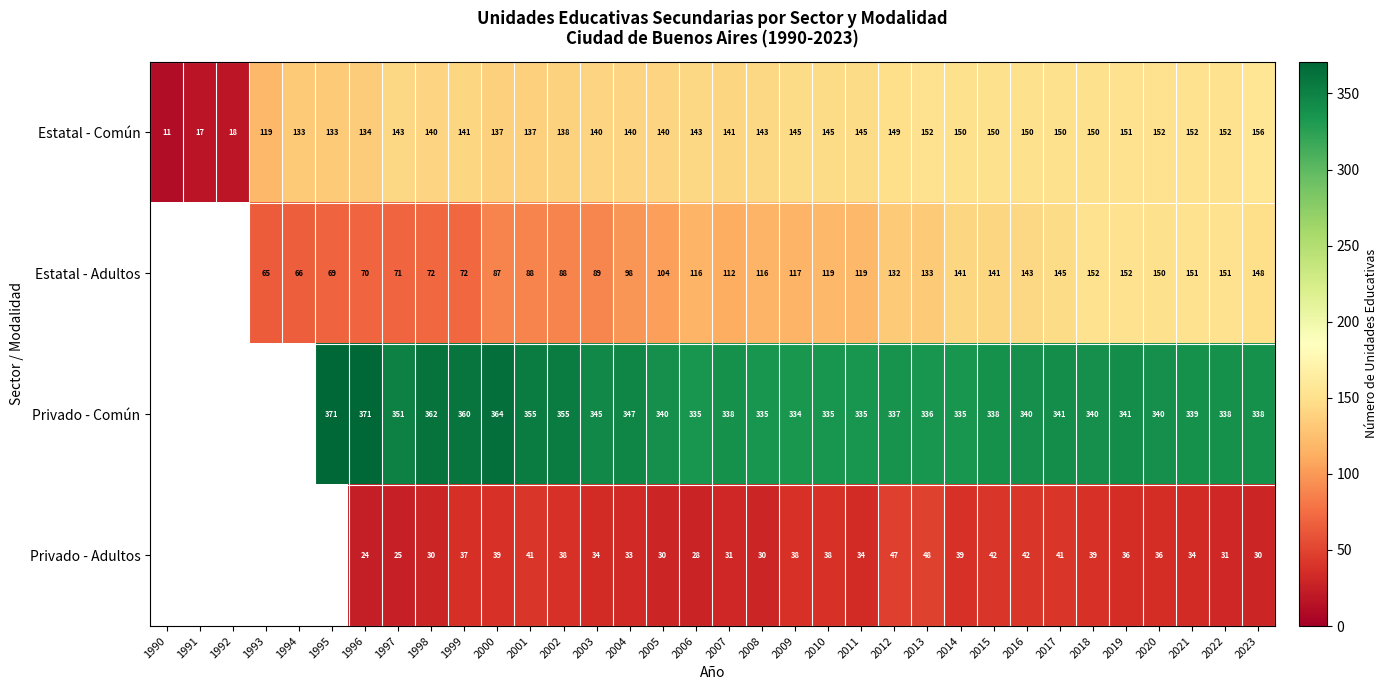

What is the sum of the Estatal - Adultos values at 1993 and 2021?

216